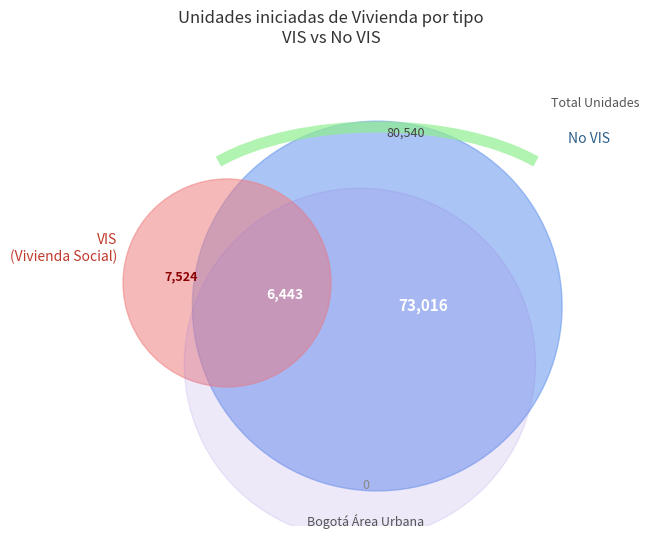

To the nearest percent, what is the difference between the largest and smallest slice percentages?

3%